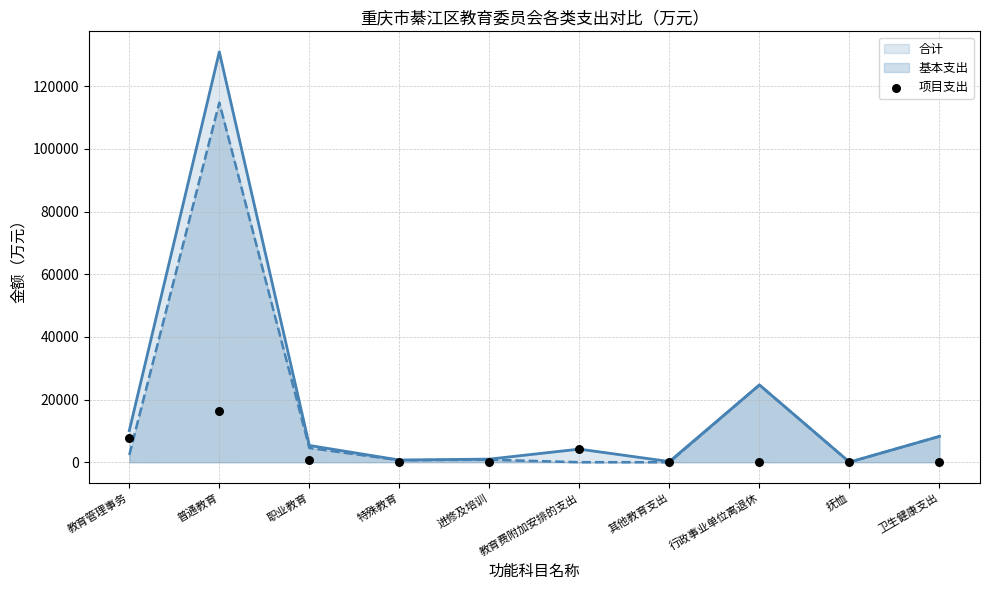

At which label does 基本支出 reach its peak?

普通教育